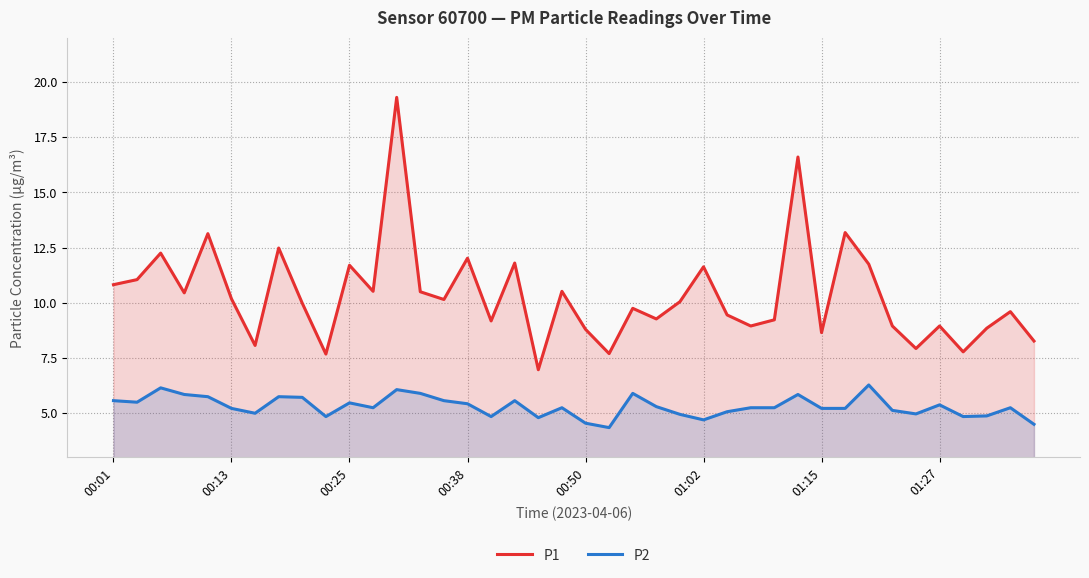

Does the chart display data point markers on the line(s)?

No